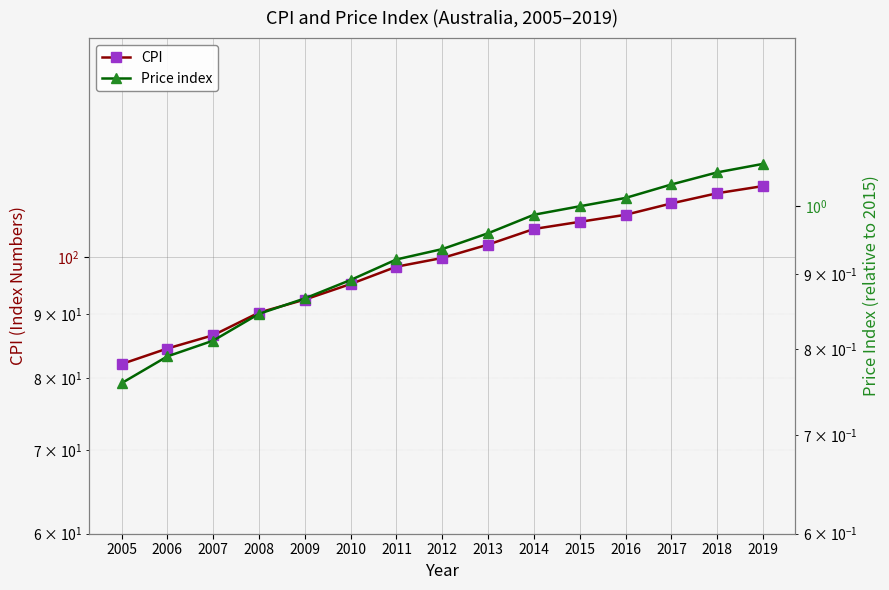

Count the number of categories in the chart.

15